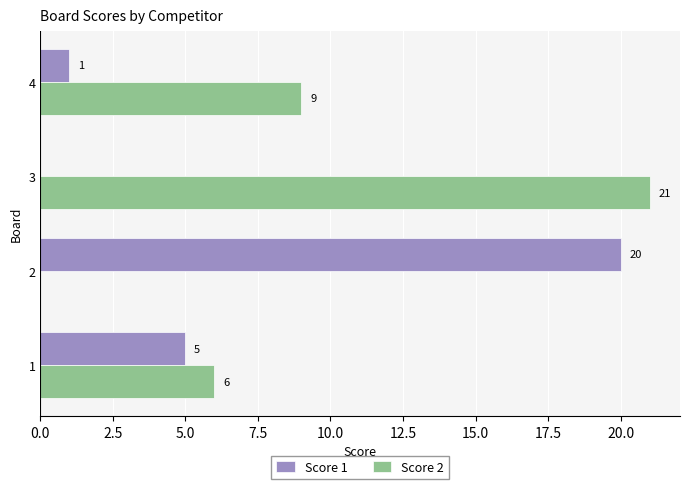

What is the sum of all Score 2 values?

36